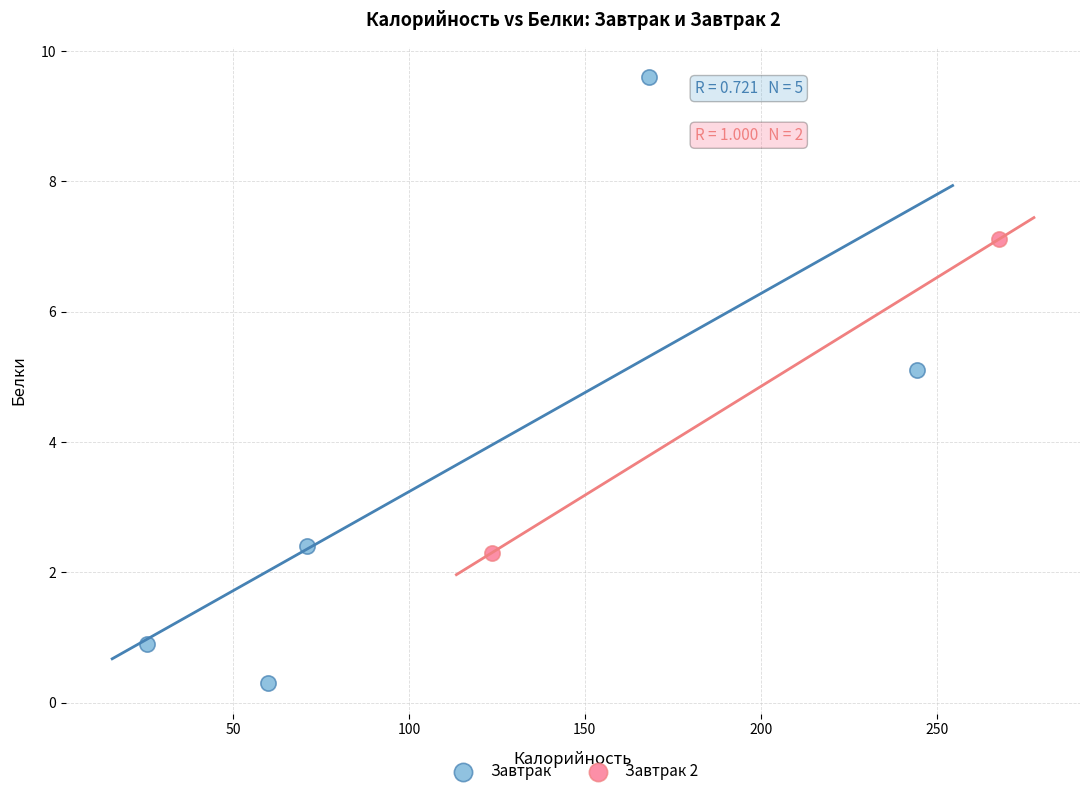

What are all the series names shown in the legend?

Завтрак, Завтрак 2